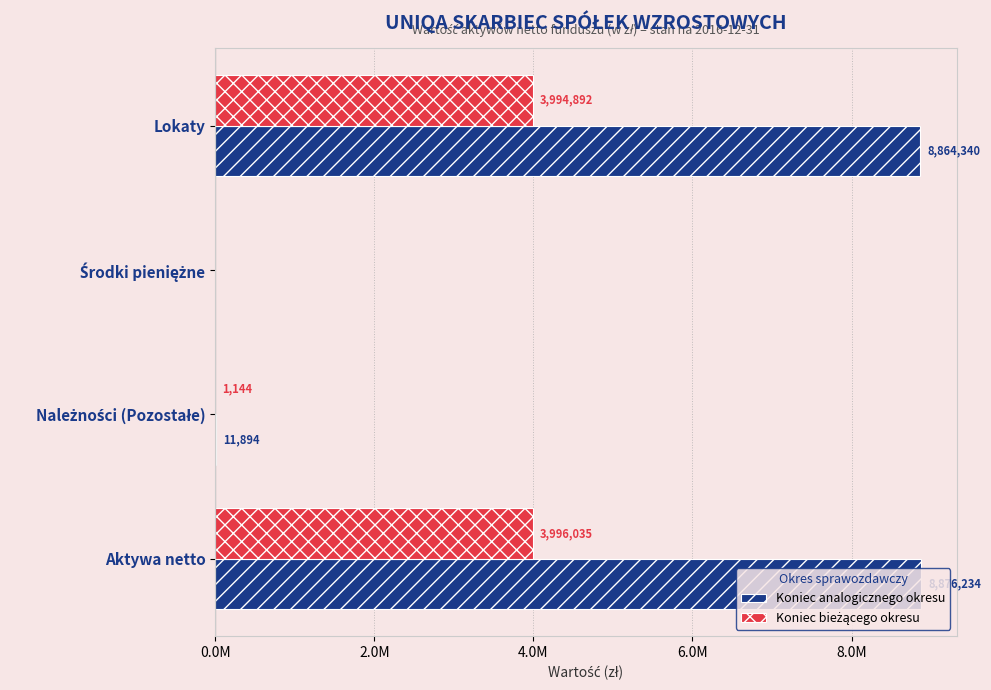

What is the value of the Koniec bieżącego okresu bar at the 4th from the left?

3996035.3